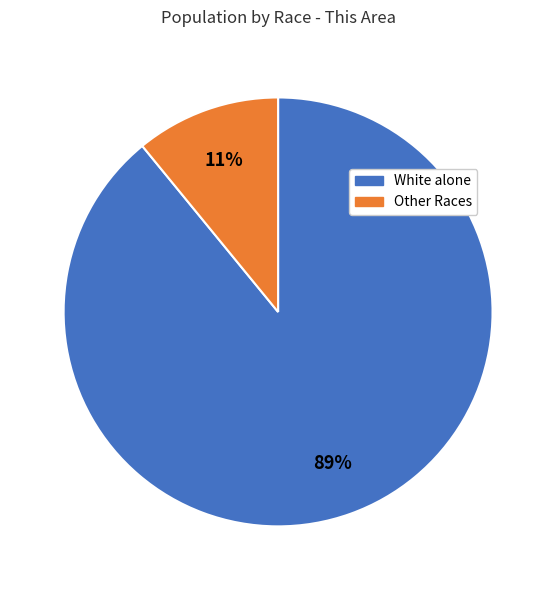

Between Other Races and White alone, which is larger?

White alone